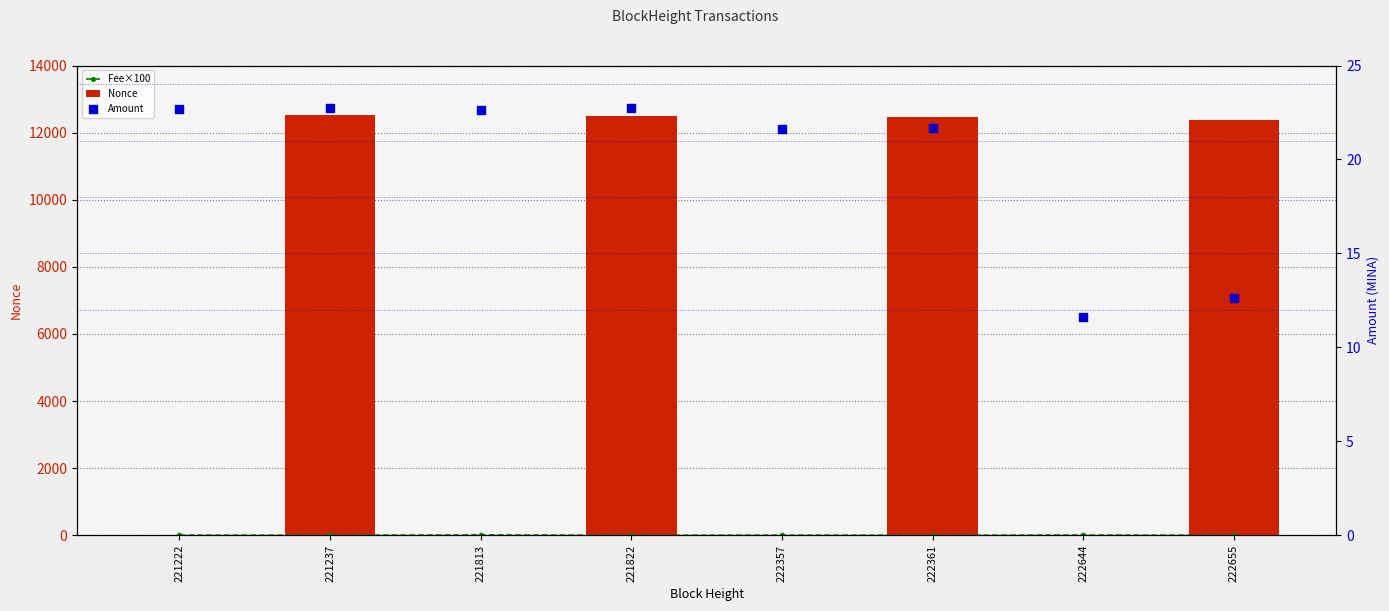

Which series reaches the minimum Y coordinate?

Nonce